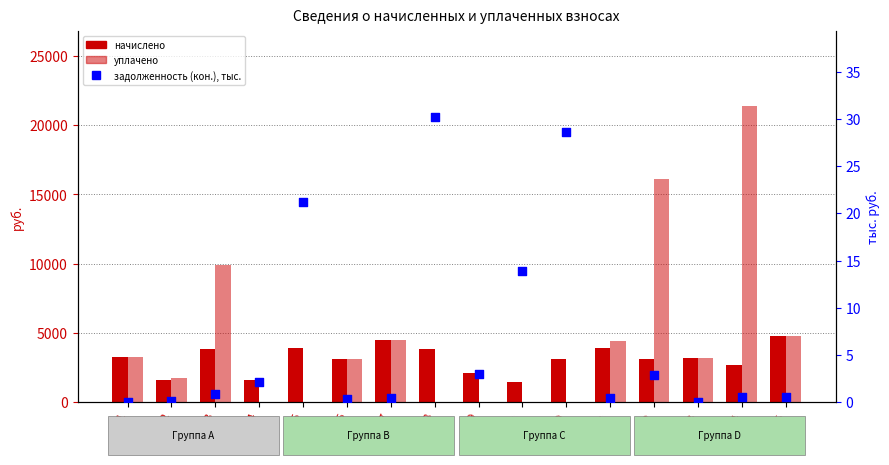

At how many categories does at least one series exceed 18141?

1